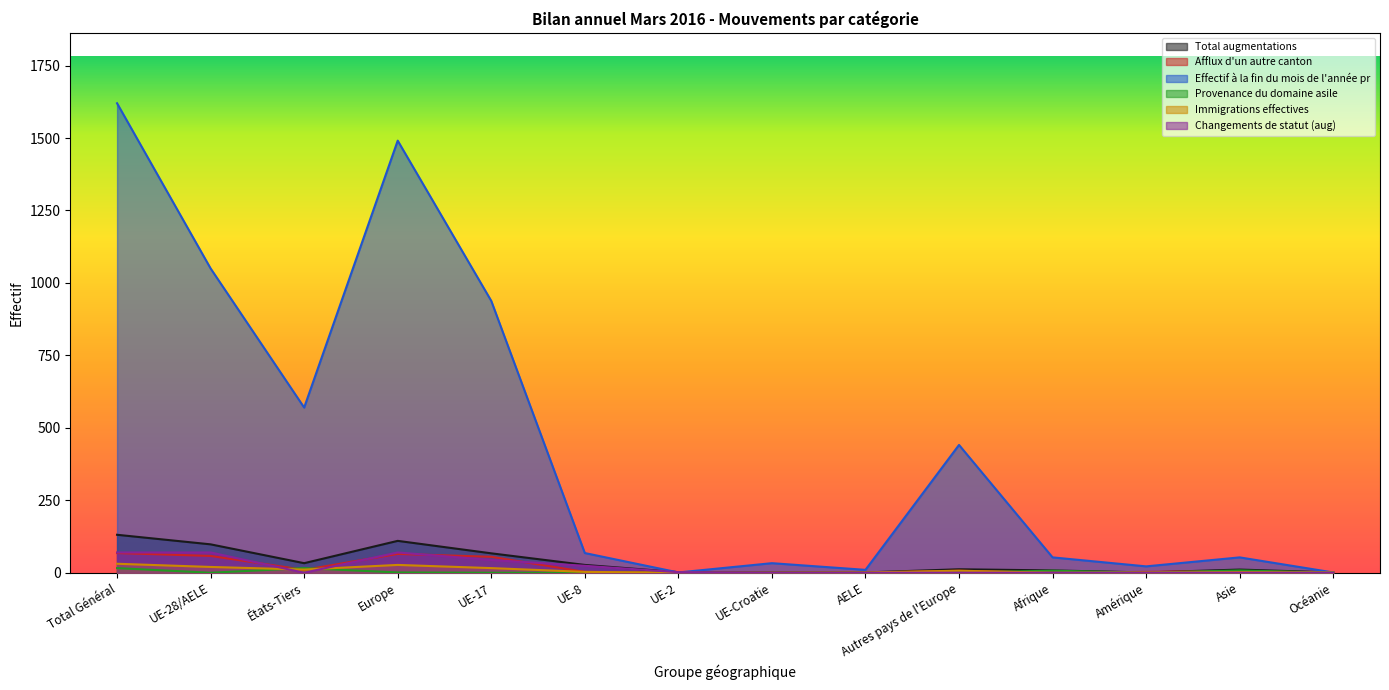

At which category does Total augmentations reach its first local peak?

Europe